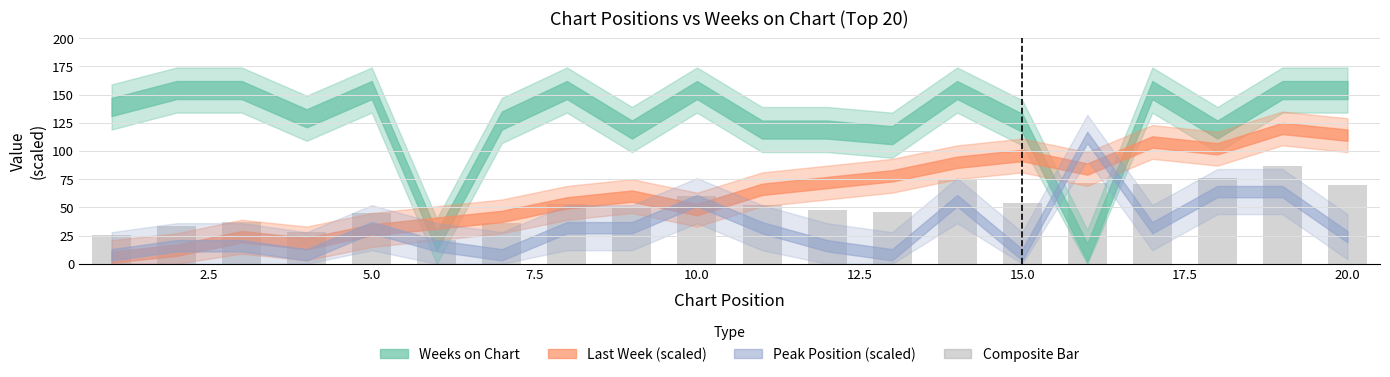

What is the difference between the maximum and minimum values?

66.1